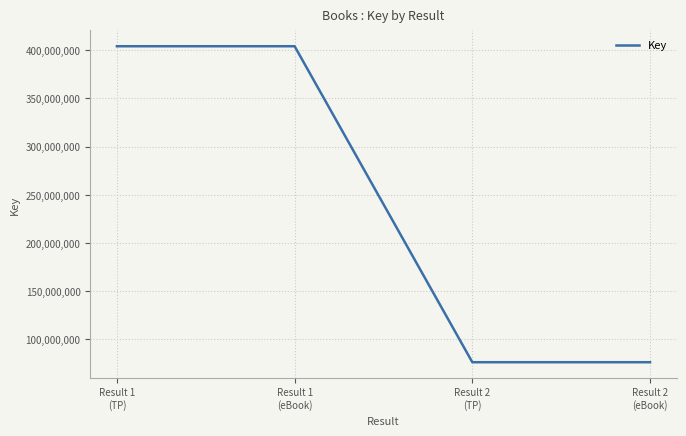

What is the greatest value displayed?

404128556